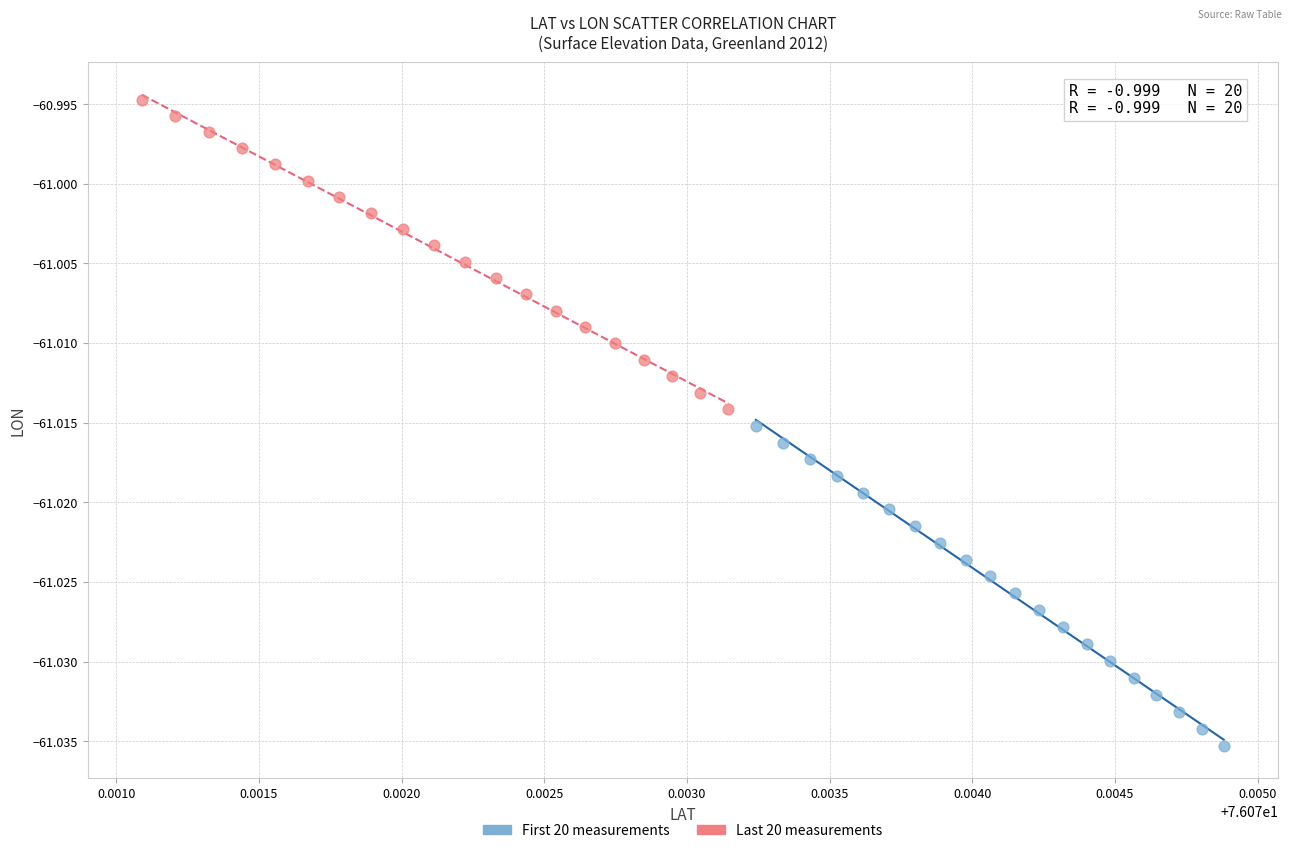

Which series has the widest spread of Y values?

First 20 measurements